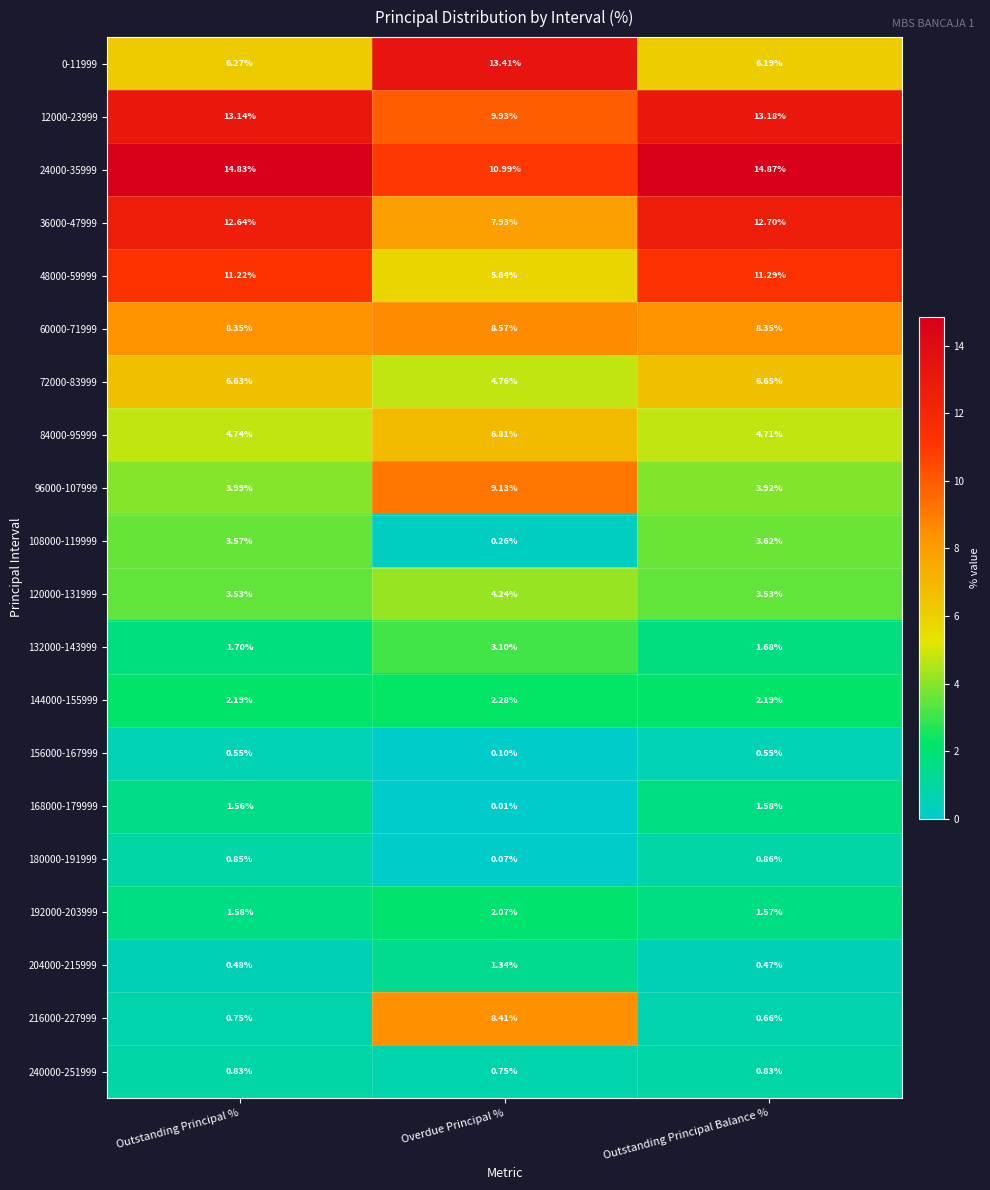

Where is 168000-179999 nearest to the value 0?

Overdue Principal %